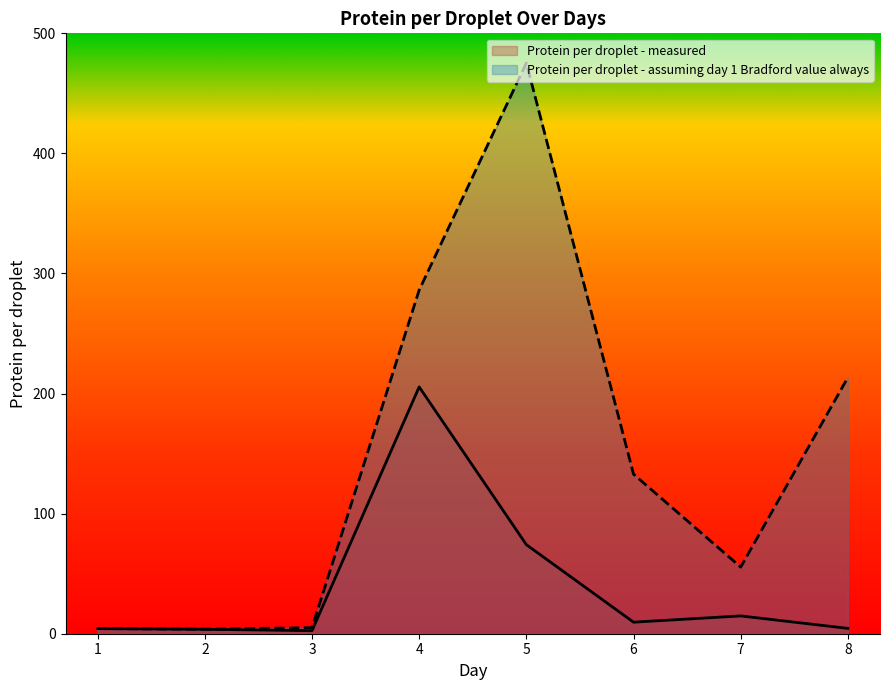

At which label does Protein per droplet - measured reach its minimum?

3